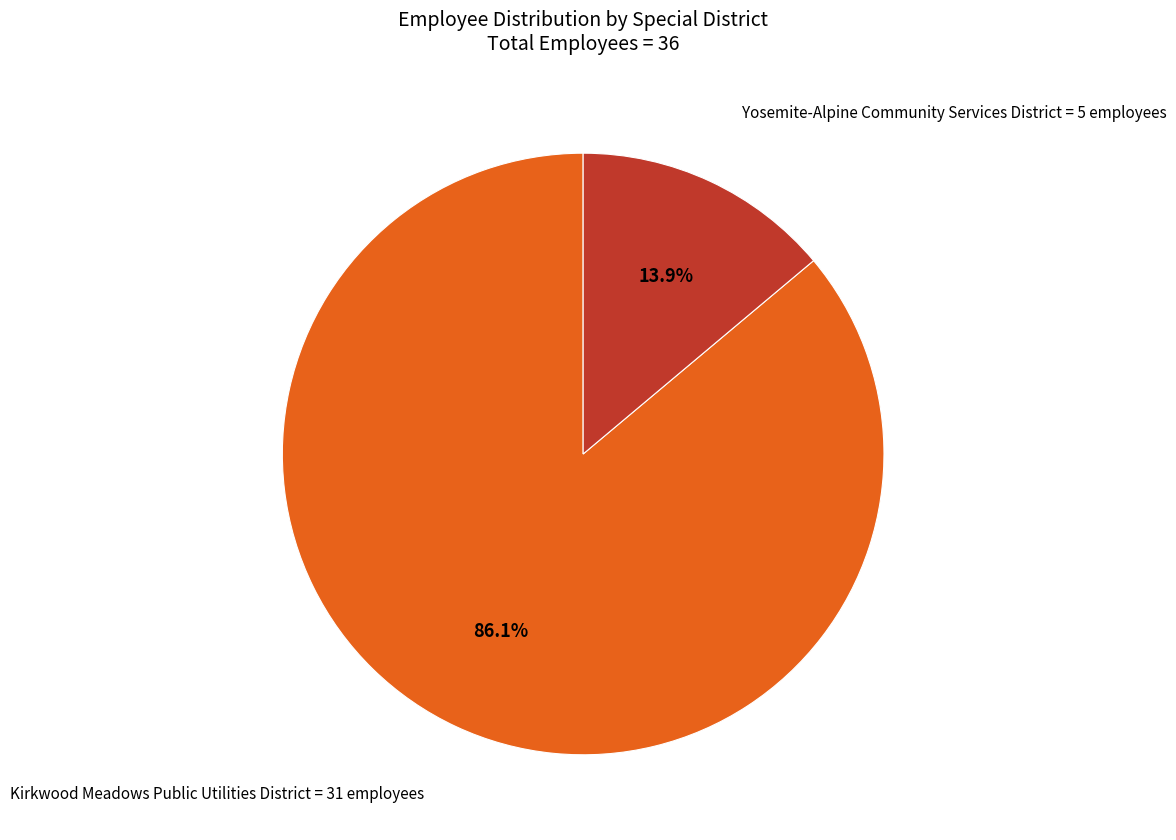

Which category has the smallest portion of the pie?

Yosemite-Alpine Community Services District